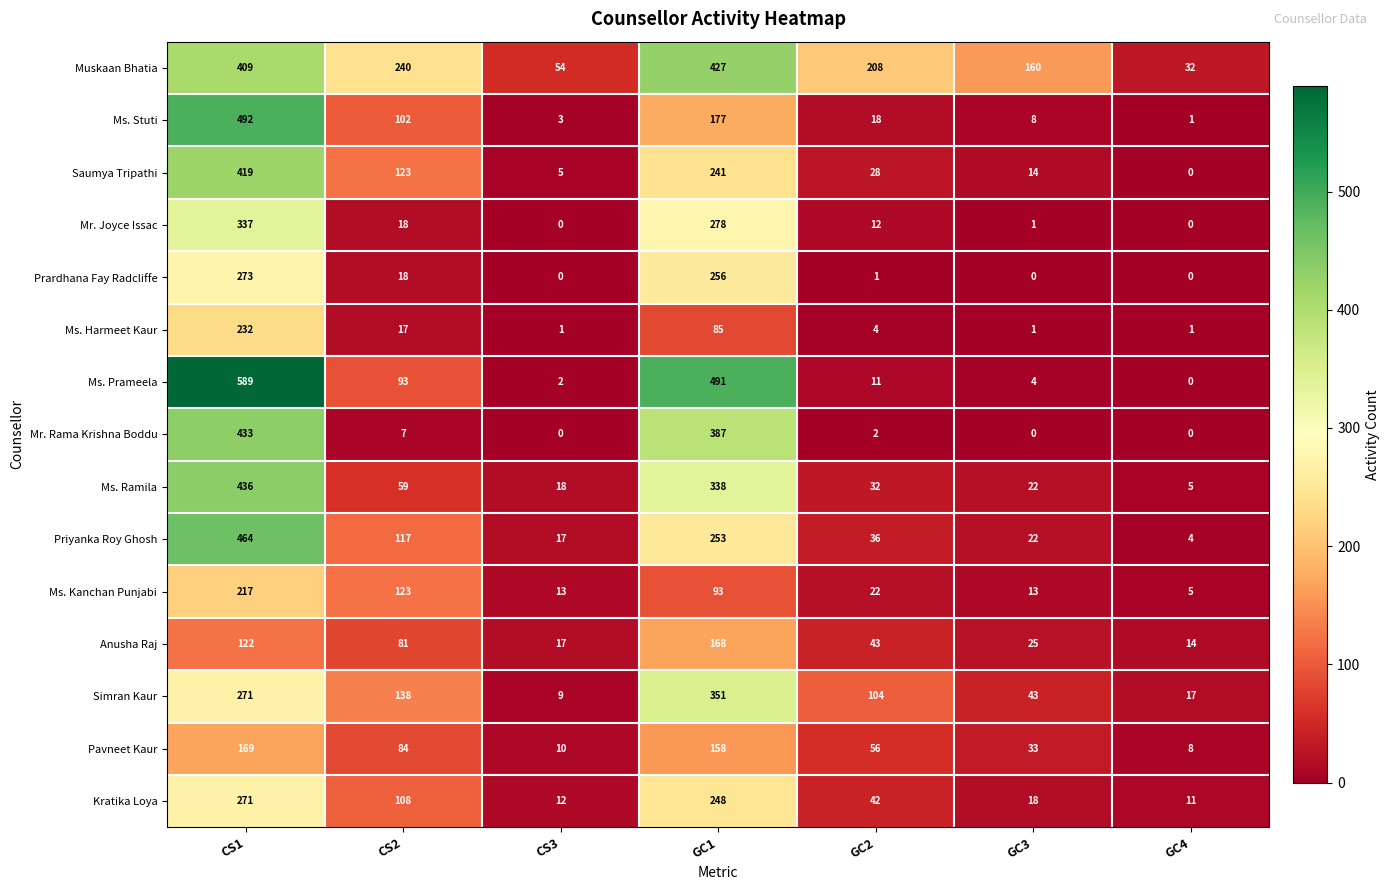

How many data points does each series have?

7